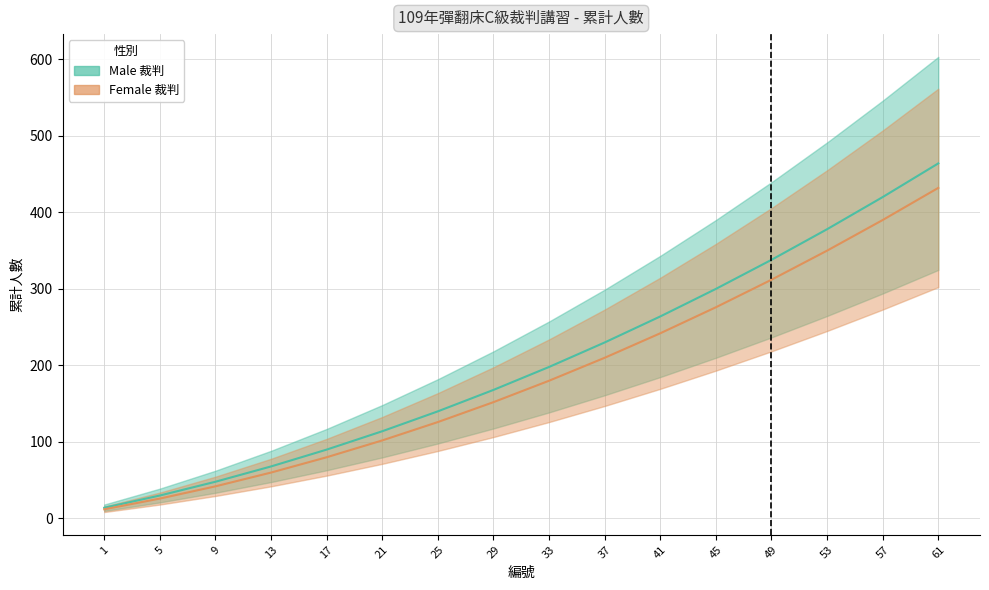

True or false: Male (累計) and Female (累計) cross at least once.

False